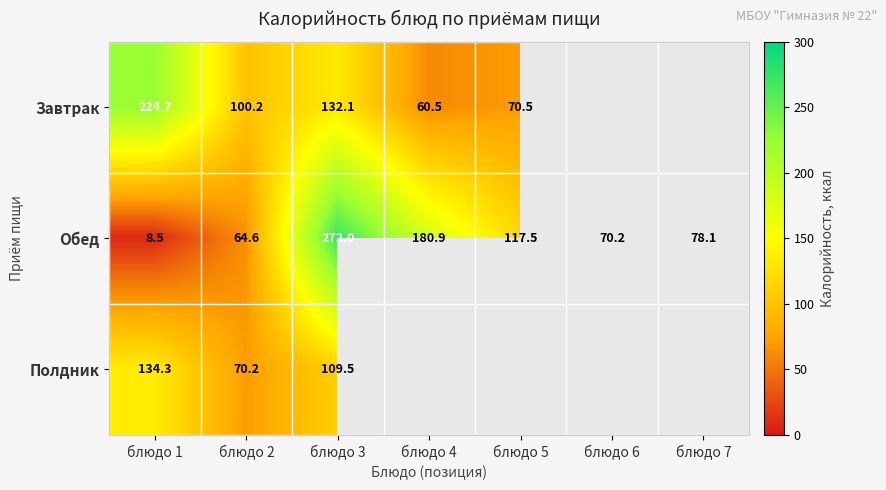

The value of Обед at блюдо 3 is 397.4. True or false?

False